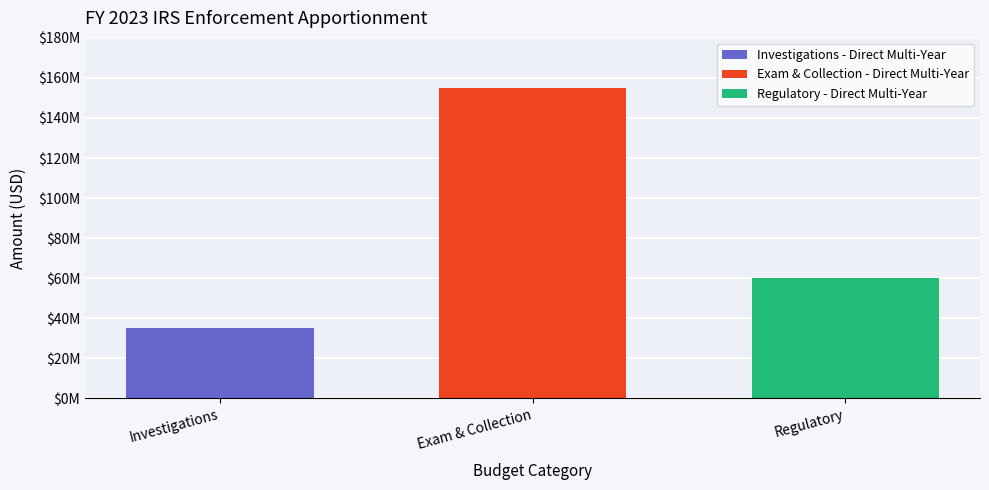

Reading left to right, extract all data points from this chart.

35000000	155000000	60000000